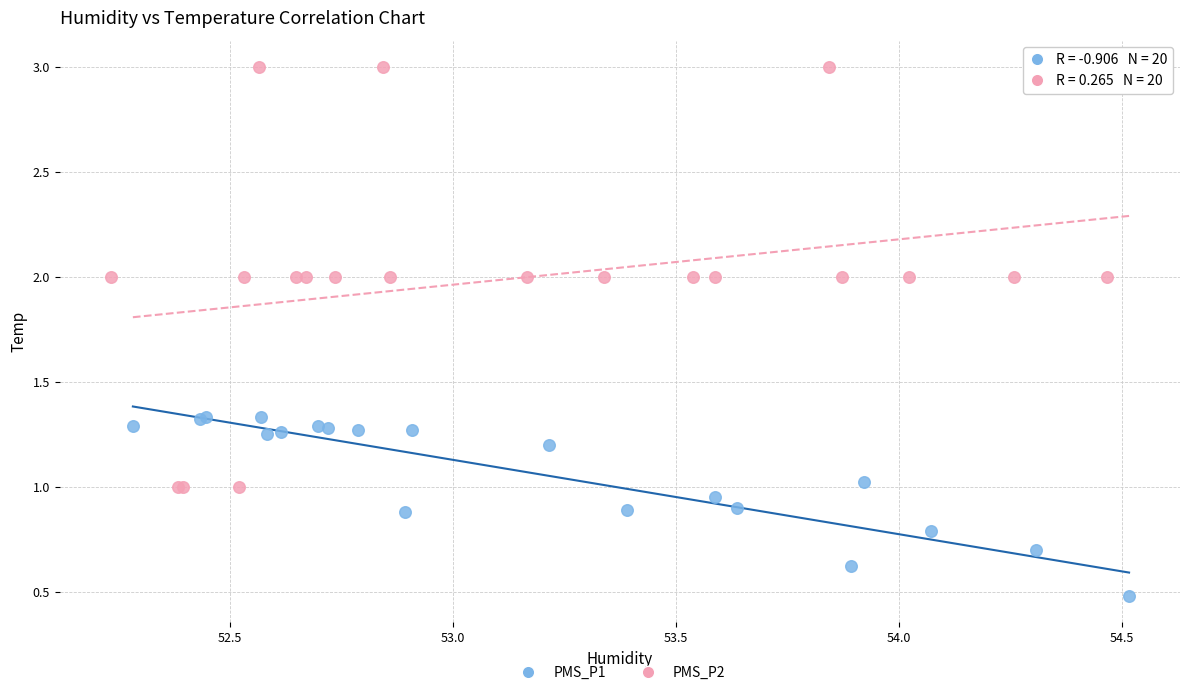

Which series contains the highest Y value?

PMS_P2